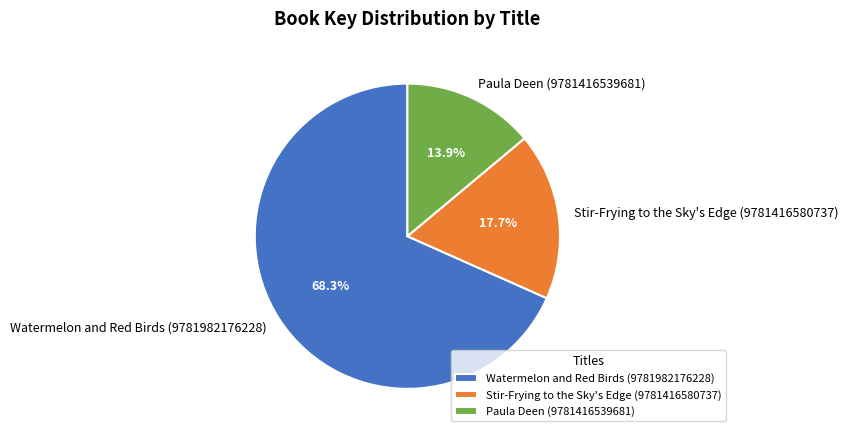

Count the number of slices in the pie.

3